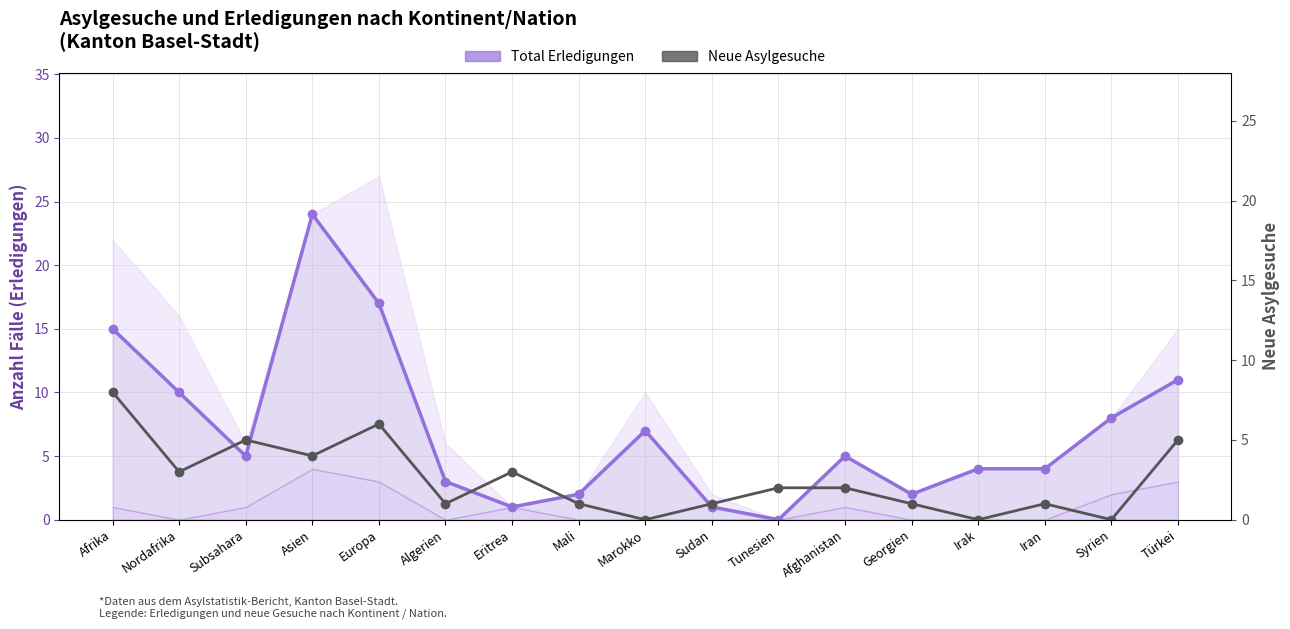

How many Neue Asylgesuche values are between 1 and 4?

10